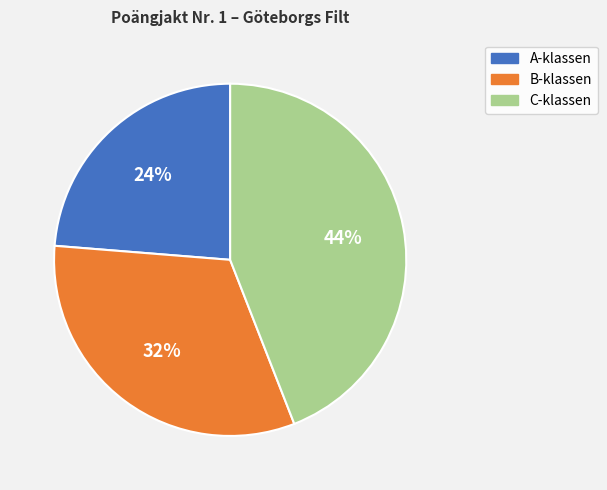

How many slices are in this pie chart?

3